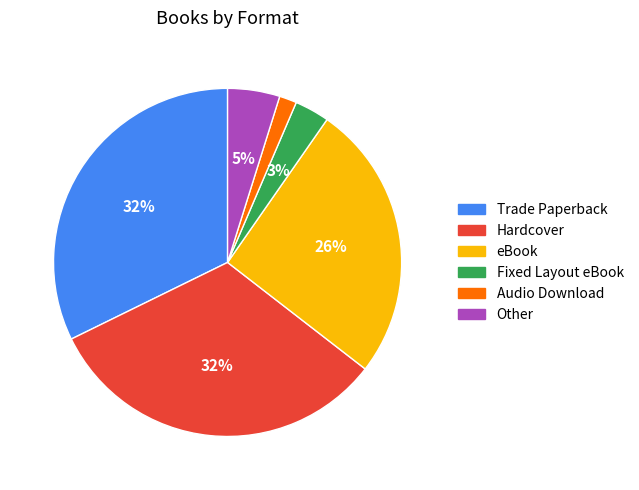

How many slices are in this pie chart?

6